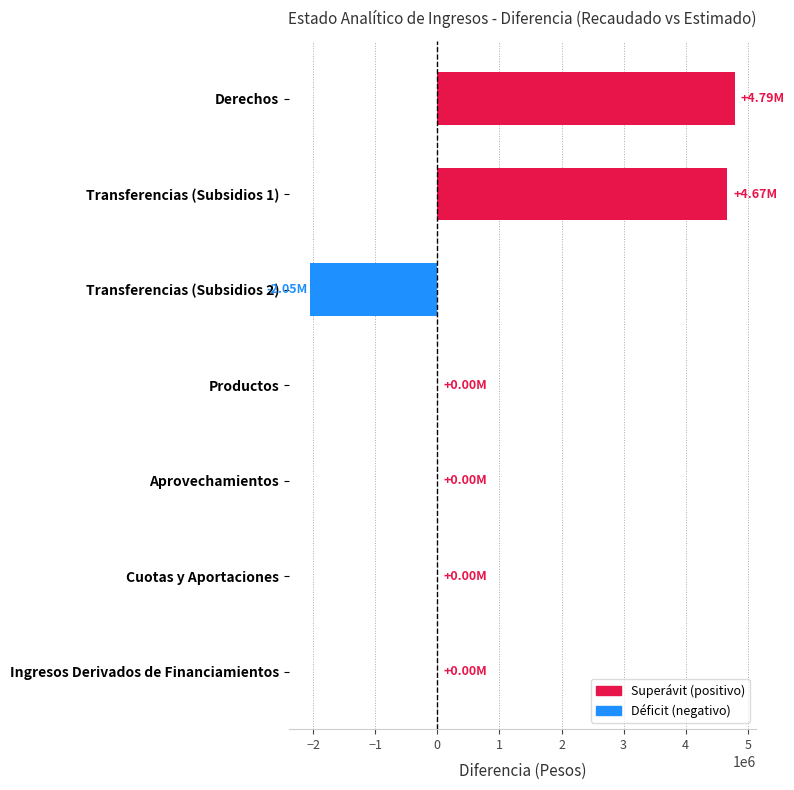

How many categories are shown in the chart?

7